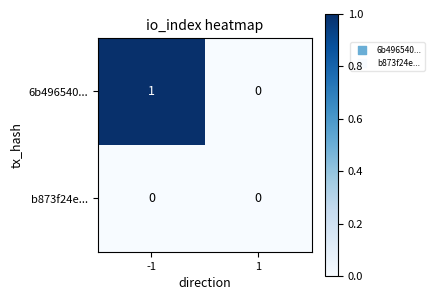

The 6b496540... series shows 0 at -1. True or false?

False